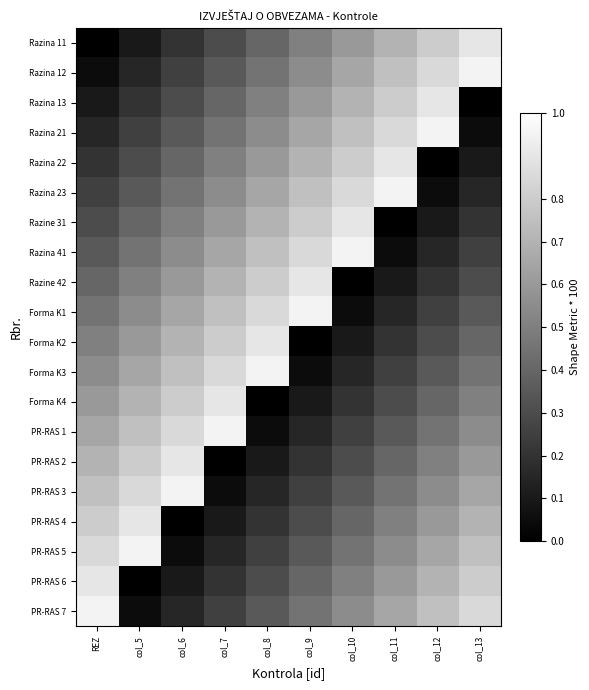

Rank the series at col_13 from highest to lowest value.

Razina 12, Razina 11, PR-RAS 7, PR-RAS 6, PR-RAS 5, PR-RAS 4, PR-RAS 3, PR-RAS 2, PR-RAS 1, Forma K4, Forma K3, Forma K2, Forma K1, Razine 42, Razina 41, Razine 31, Razina 23, Razina 22, Razina 21, Razina 13